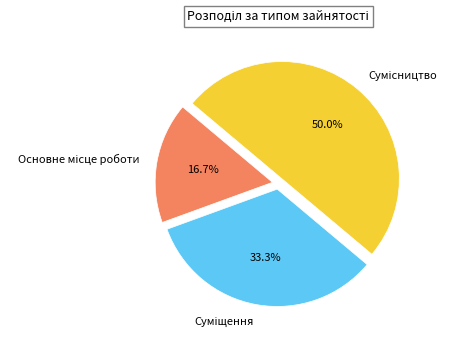

Combined, what portion of the pie is Основне місце роботи and Суміщення?

50.0%